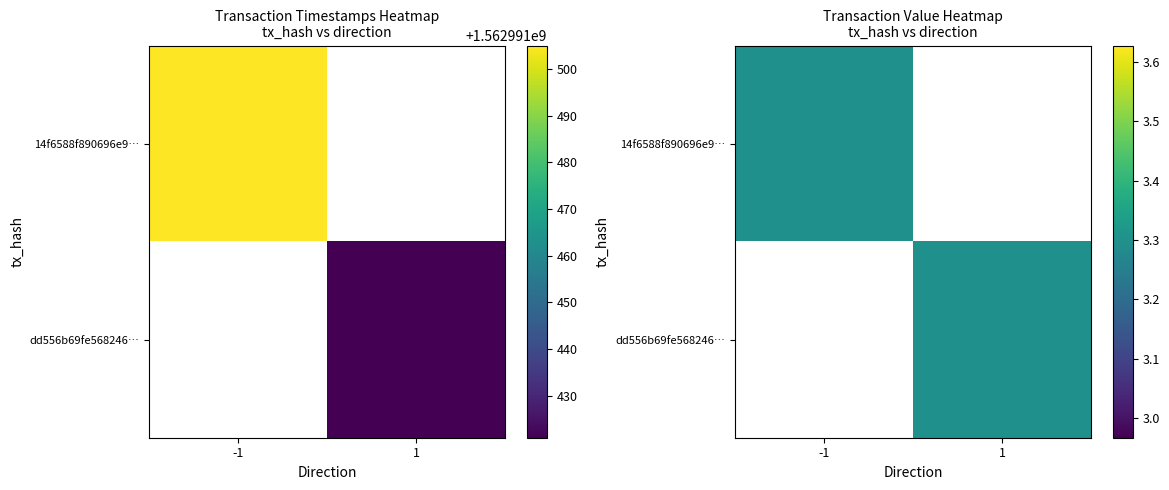

True or false: dd556b69fe56824655df0aa412b36eba2a37415 has a value of 947299315 at time_stamp.

False